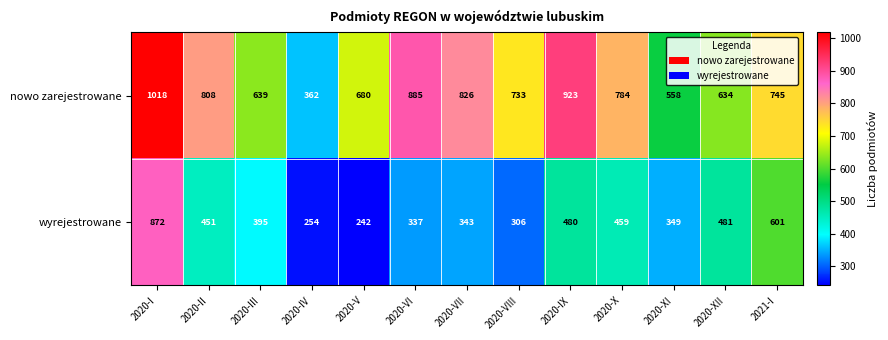

The wyrejestrowane series shows 80 at 2020-V. True or false?

False